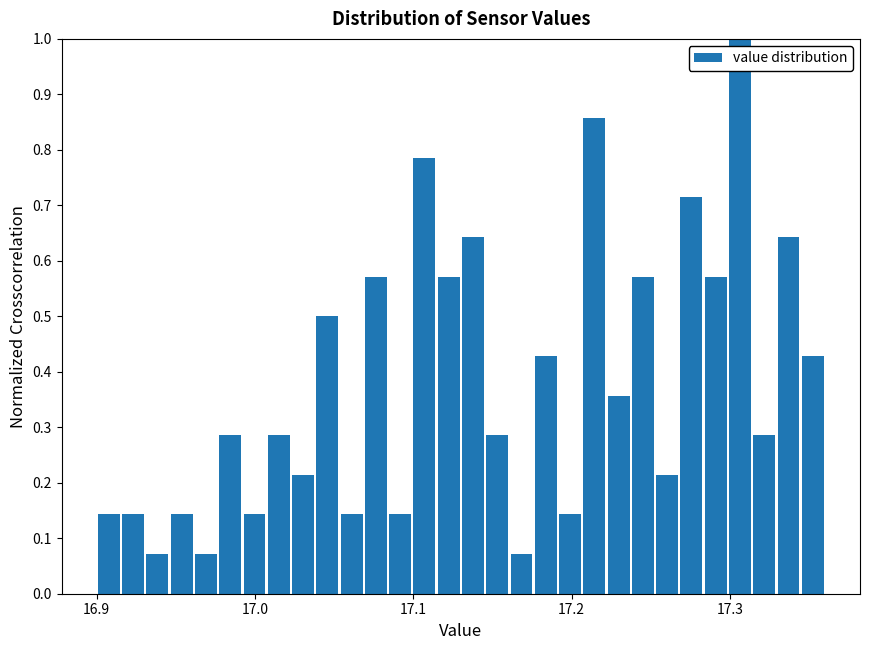

Read against the x-axis, roughly where is the centre of the tallest bar?

17.31